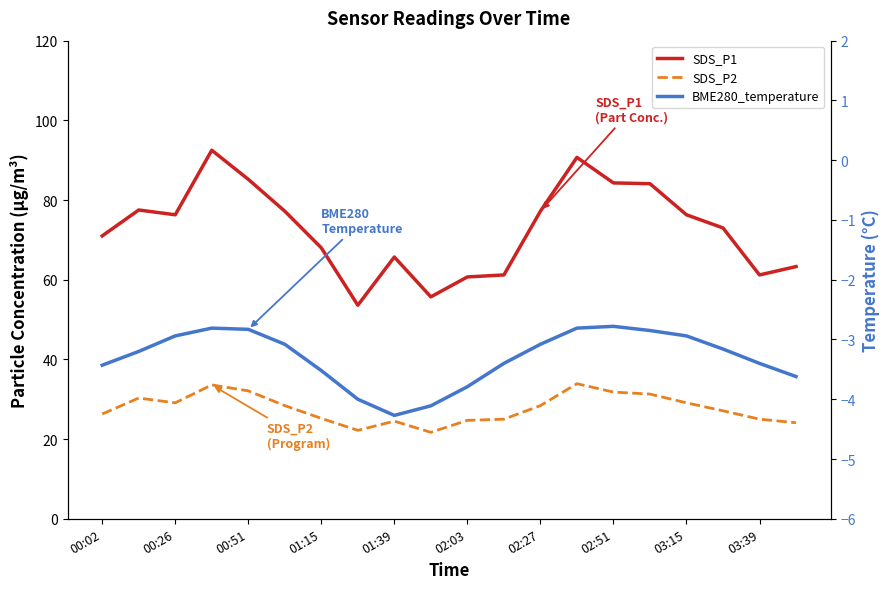

Which series changed the most between 00:26 and 01:39?

SDS_P1